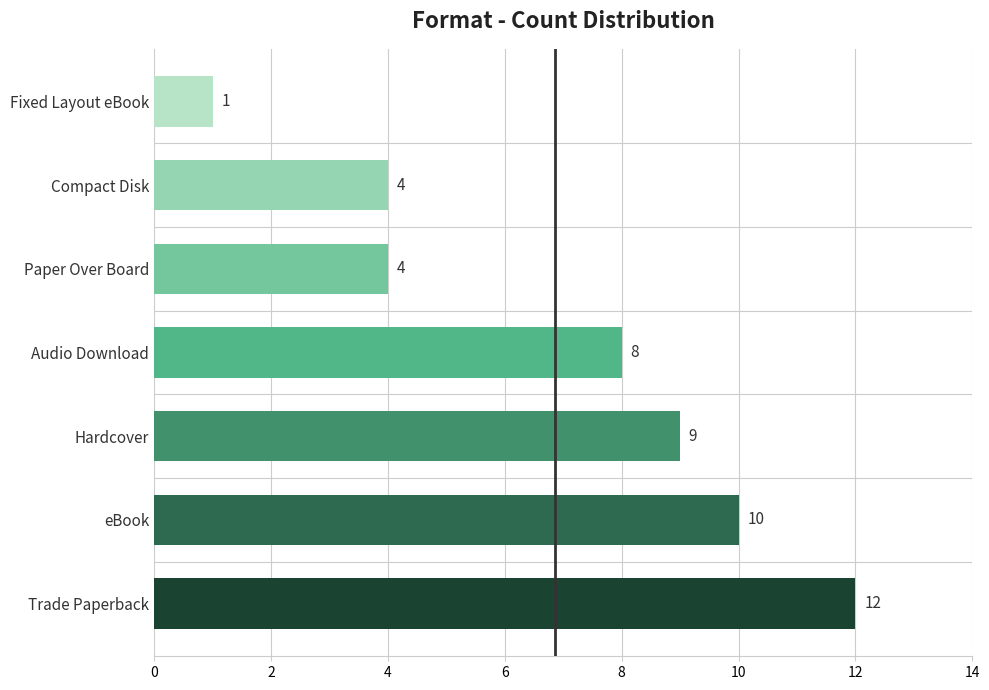

The chart shows a value of 2 at Paper Over Board. True or false?

False